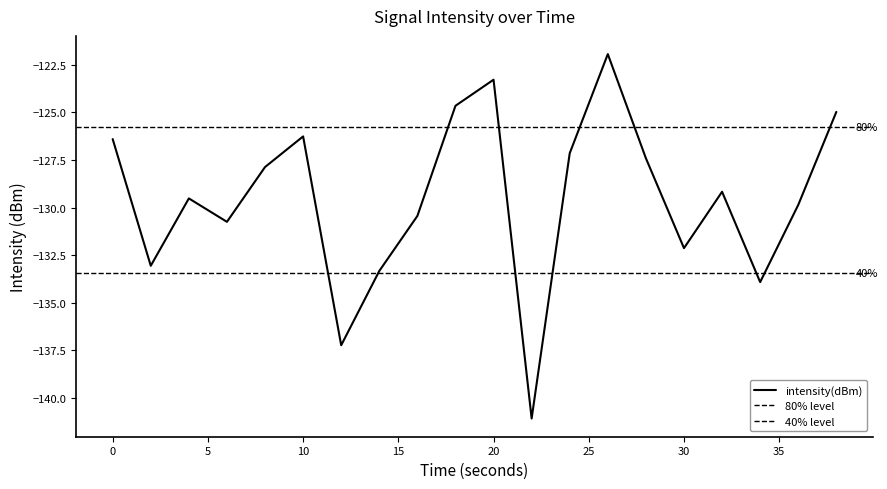

Where is the first local minimum?

2